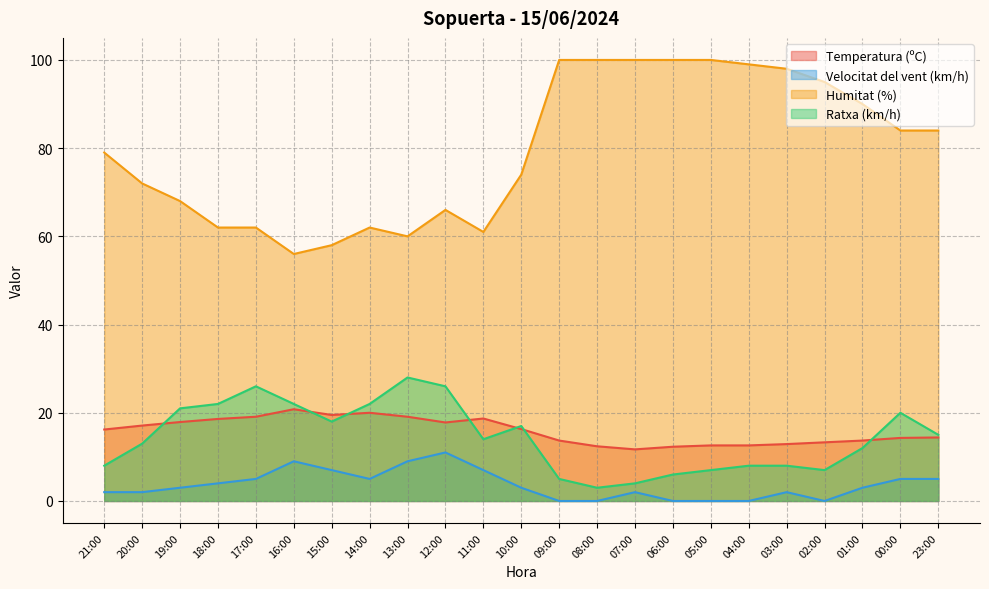

The Humitat (%) series shows 99.0 at 04:00. True or false?

True